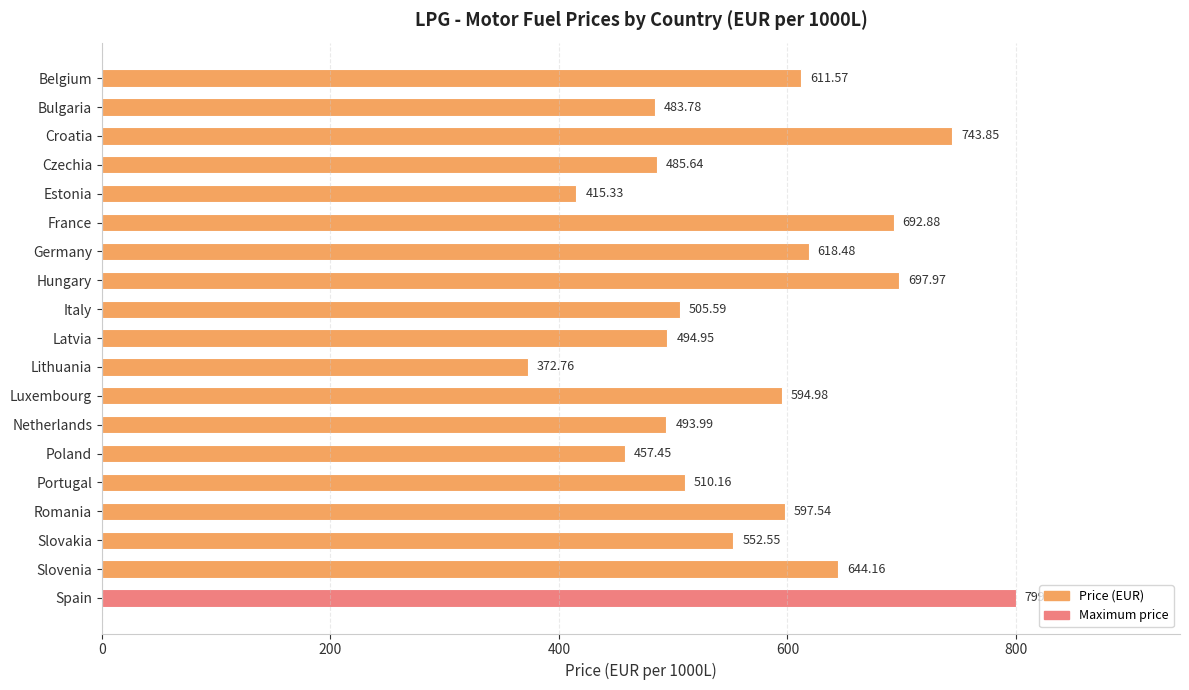

List the labels in order of value, smallest first.

Lithuania, Estonia, Poland, Bulgaria, Czechia, Netherlands, Latvia, Italy, Portugal, Slovakia, Luxembourg, Romania, Belgium, Germany, Slovenia, France, Hungary, Croatia, Spain